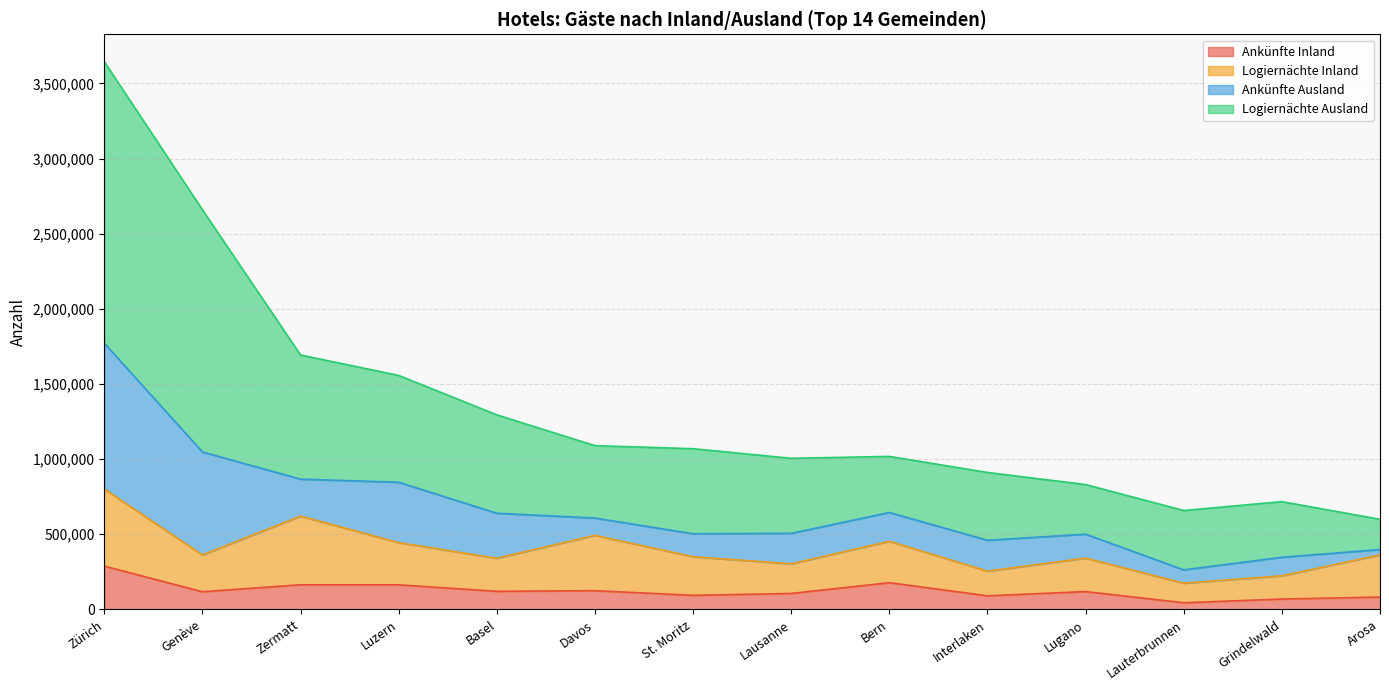

Does the chart have visible grid lines?

Yes